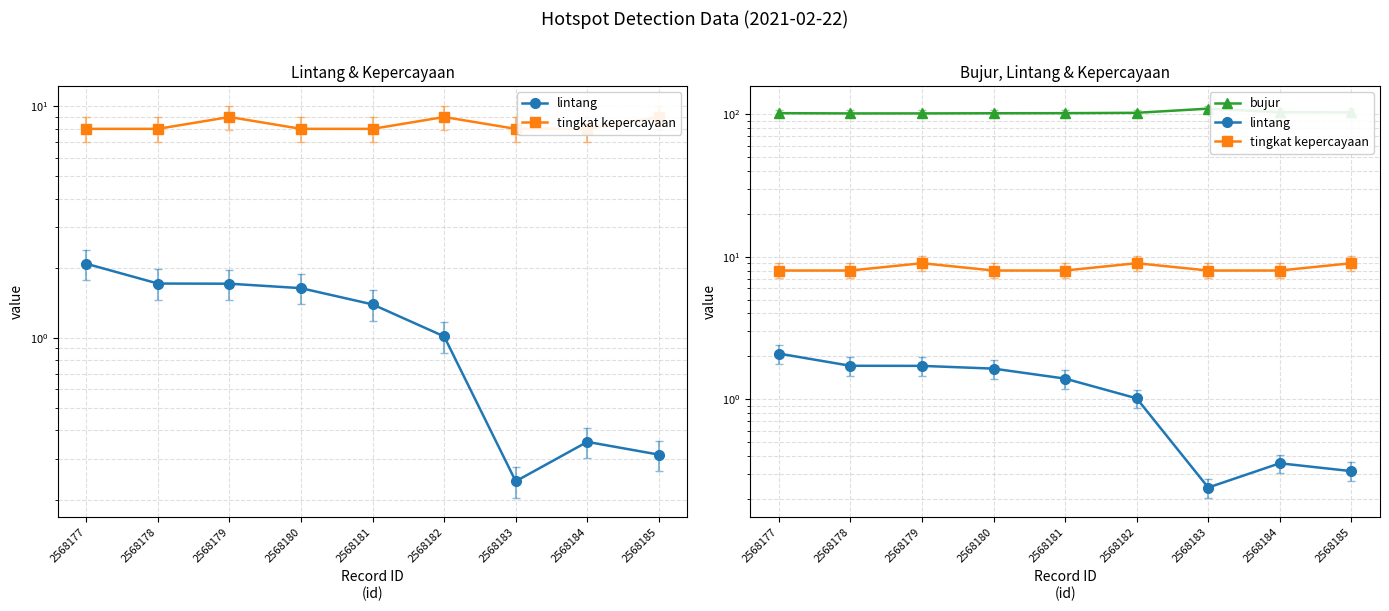

At 2568179, list the series in order from largest to smallest.

bujur, tingkat kepercayaan, lintang